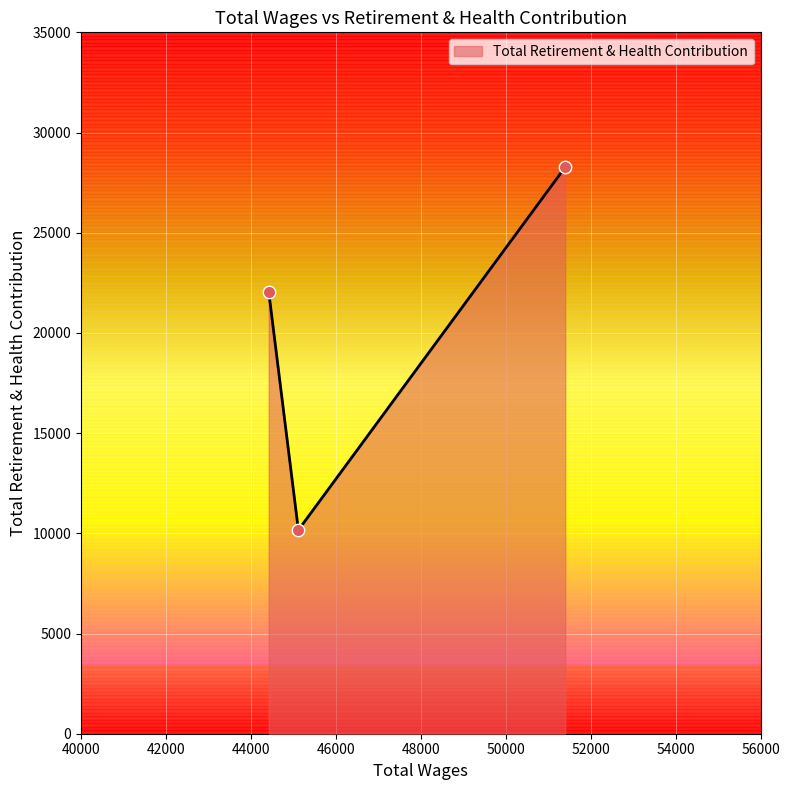

What is the difference between the second highest and minimum values?

11888